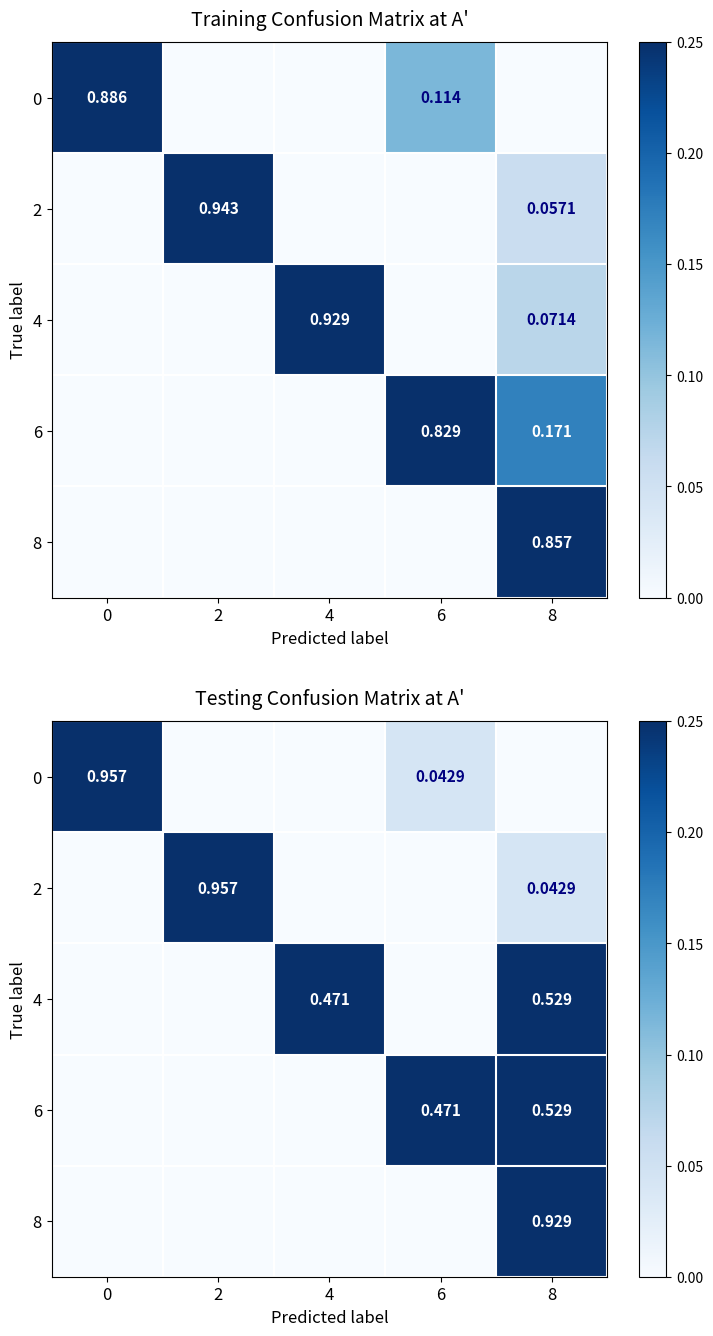

Is the value of 0 at 2 greater than the value of 4 at 2?

No